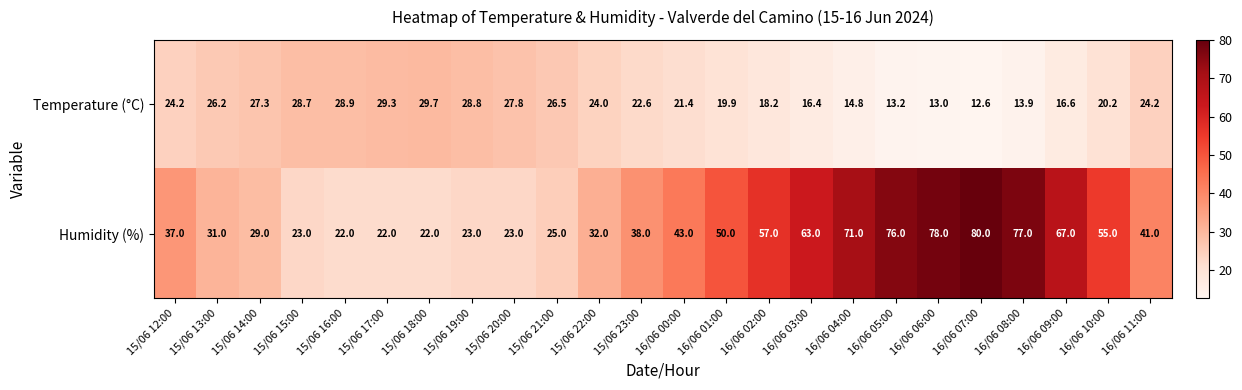

Is it true that Temperature (°C) equals 14.9 at 15/06 16:00?

False